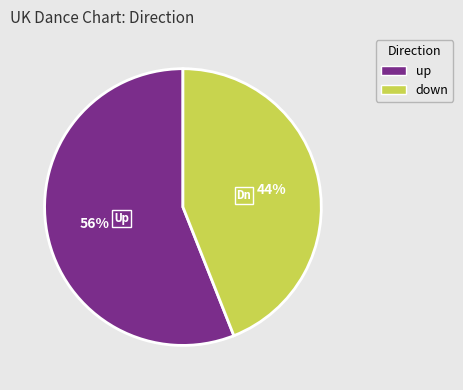

To the nearest percent, what percentage of the pie is down?

44%